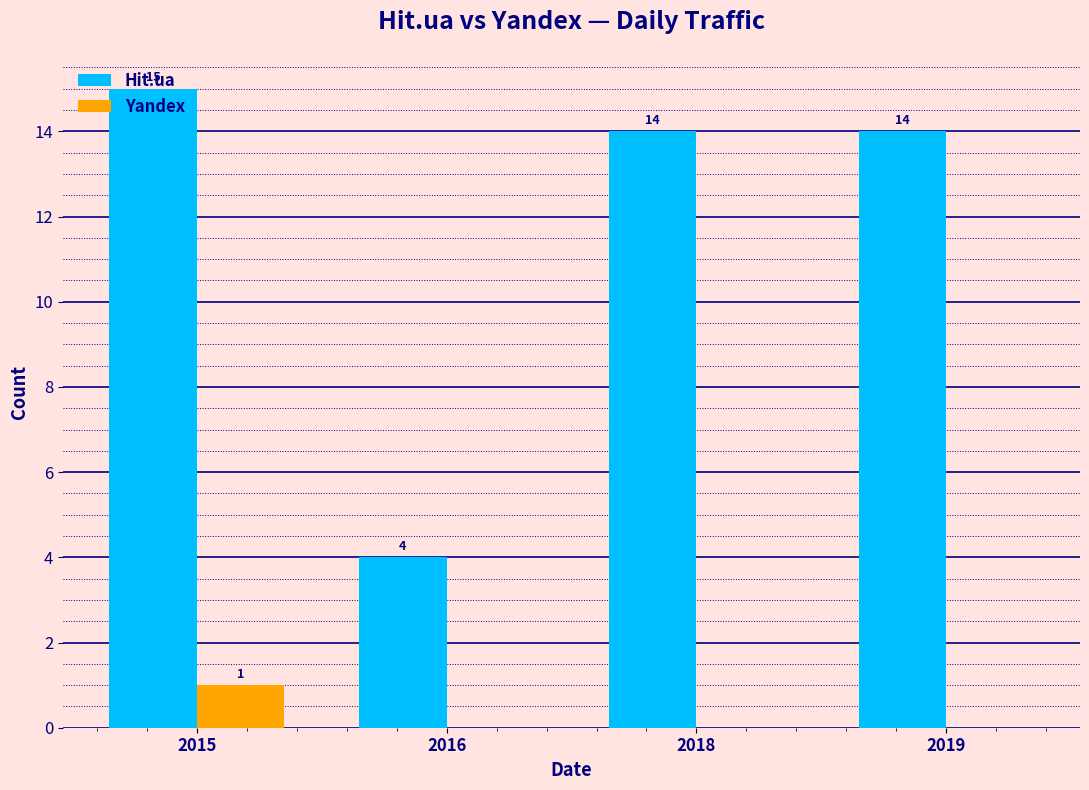

The value of Yandex at 2019 is 0. True or false?

True